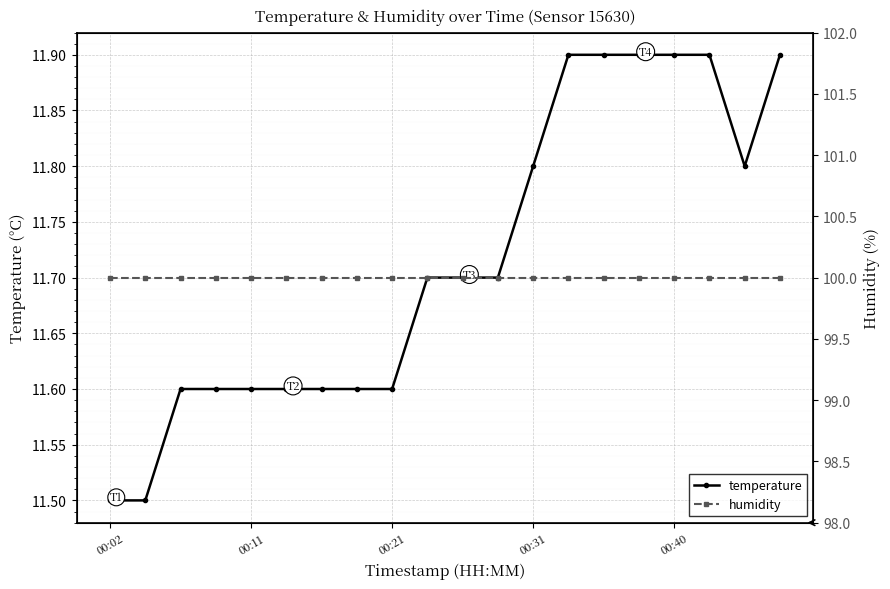

What is the sum of the humidity values at 13 and 18?

200.0